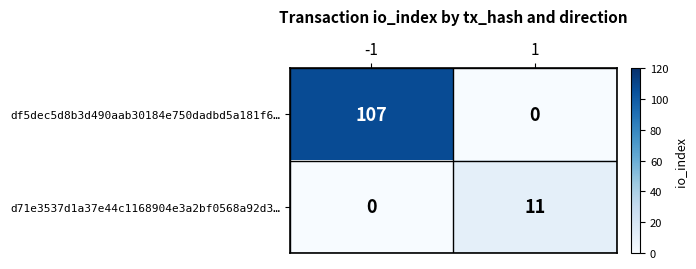

Which series has the largest range (max minus min)?

df5dec5d8b3d490aab30184e750dadbd5a181f6…